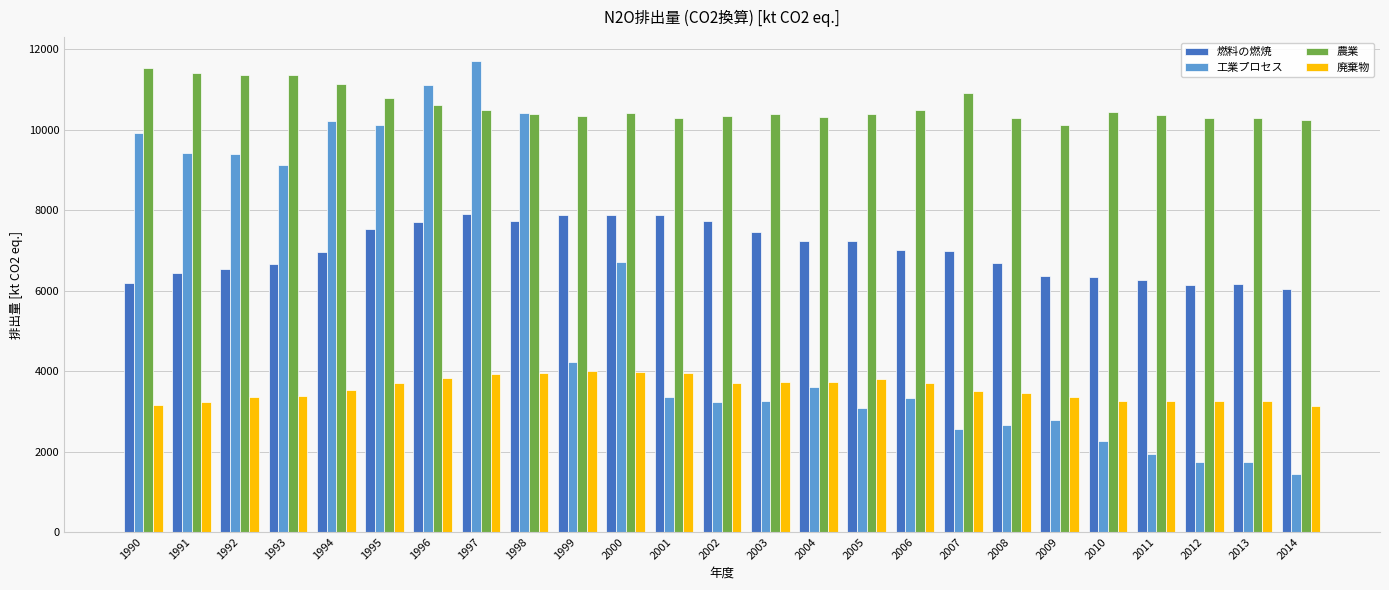

Is the value of 燃料の燃焼 at 2003 greater than the value of 農業 at 2001?

No